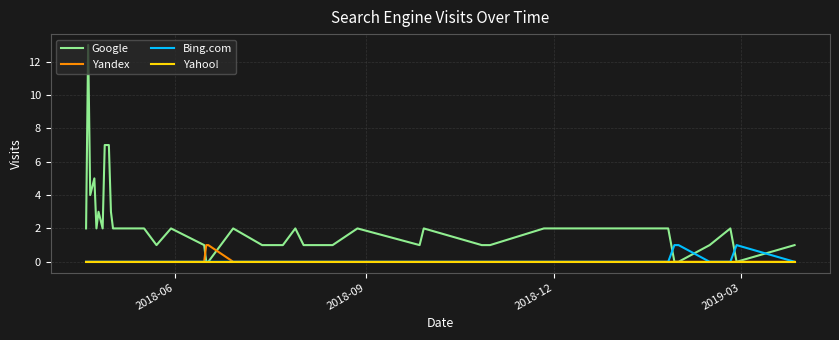

Which series has the largest total across all categories?

Google